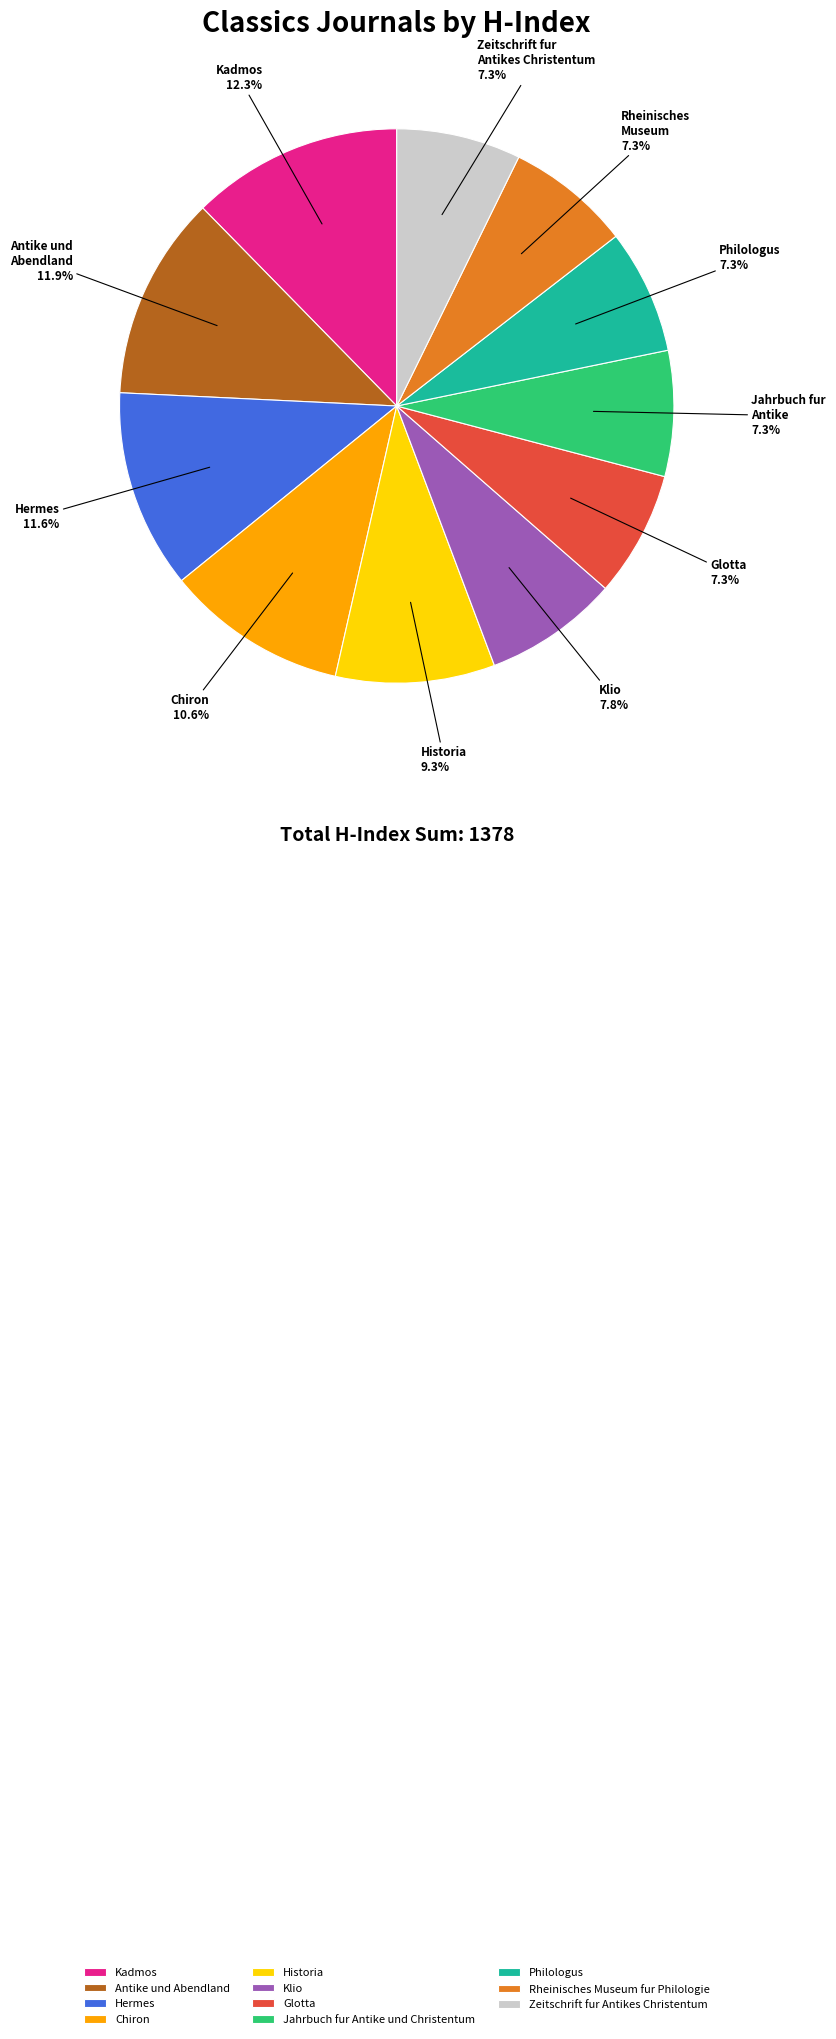

What percentage is the Philologus slice, to the nearest percent?

7%